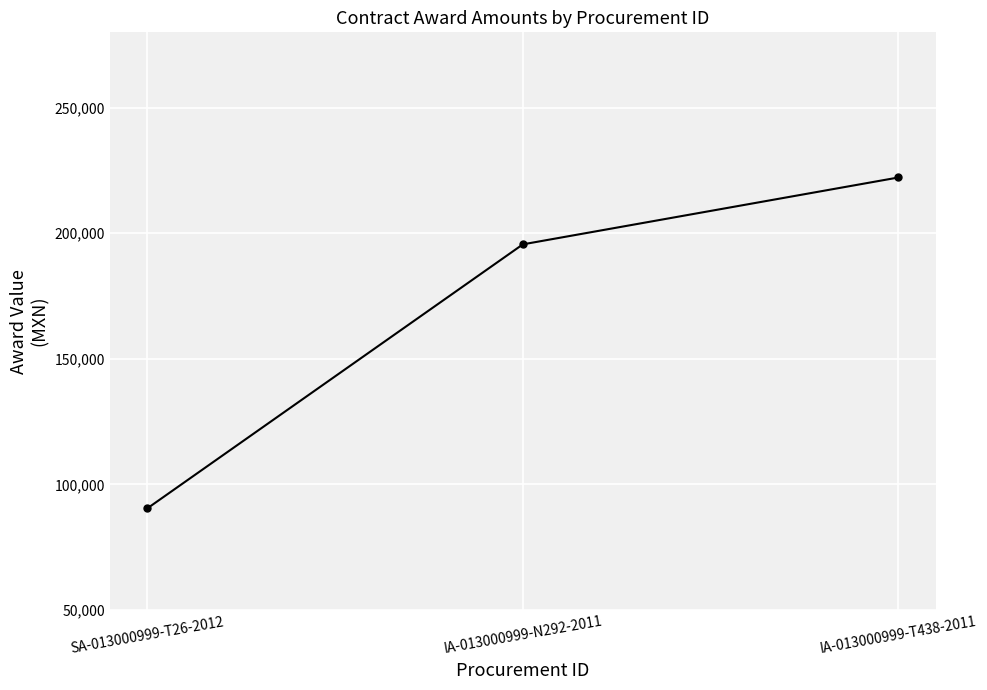

Is this an area chart (filled region under the line)?

No